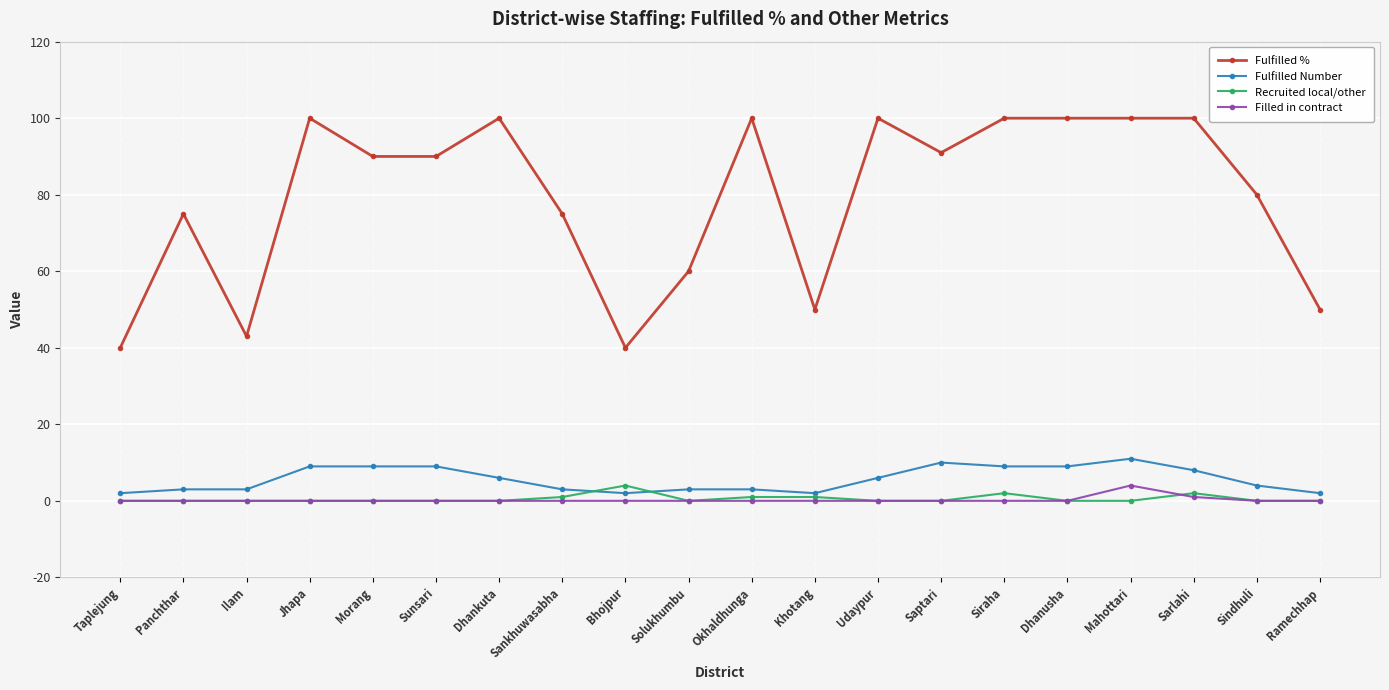

True or false: Filled in contract and Fulfilled Number cross at least once.

False